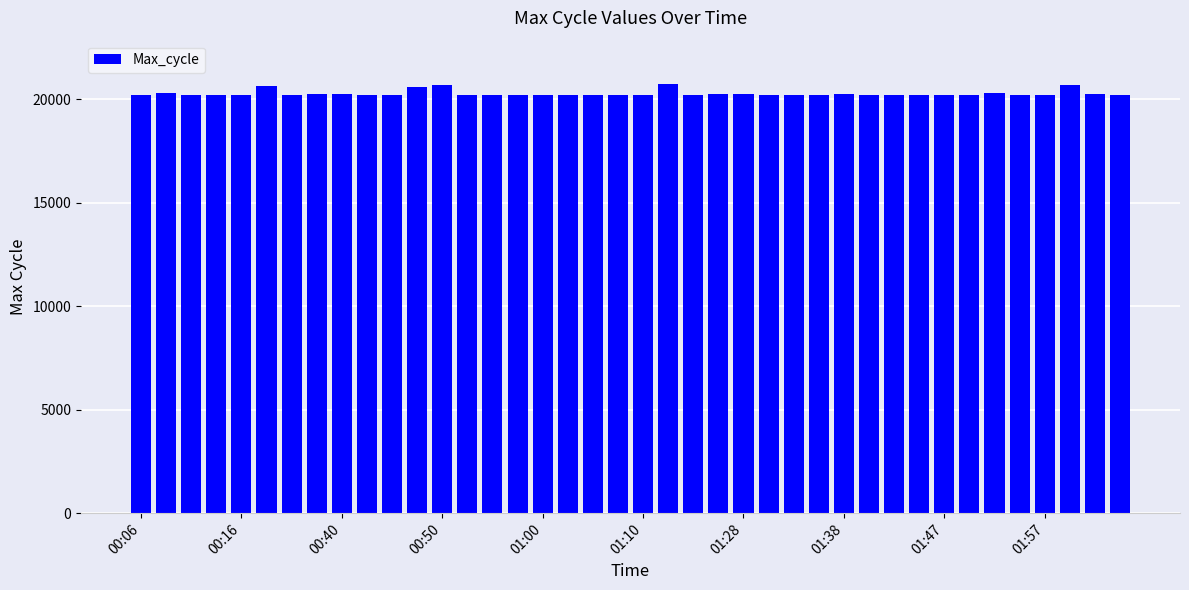

How many values are below 20203?

20